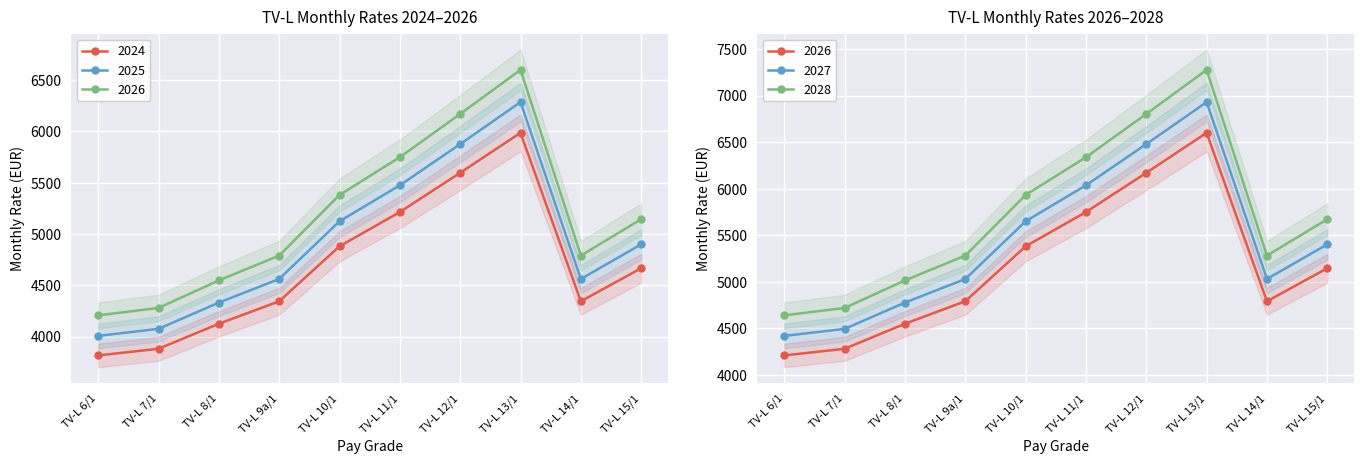

At which category does 2025 reach its first local peak?

TV-L 13/1